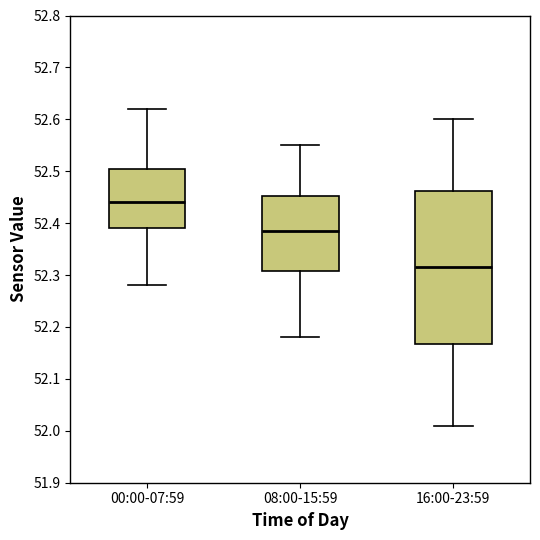

Which box is the tallest, from its lower edge to its upper edge?

16:00-23:59